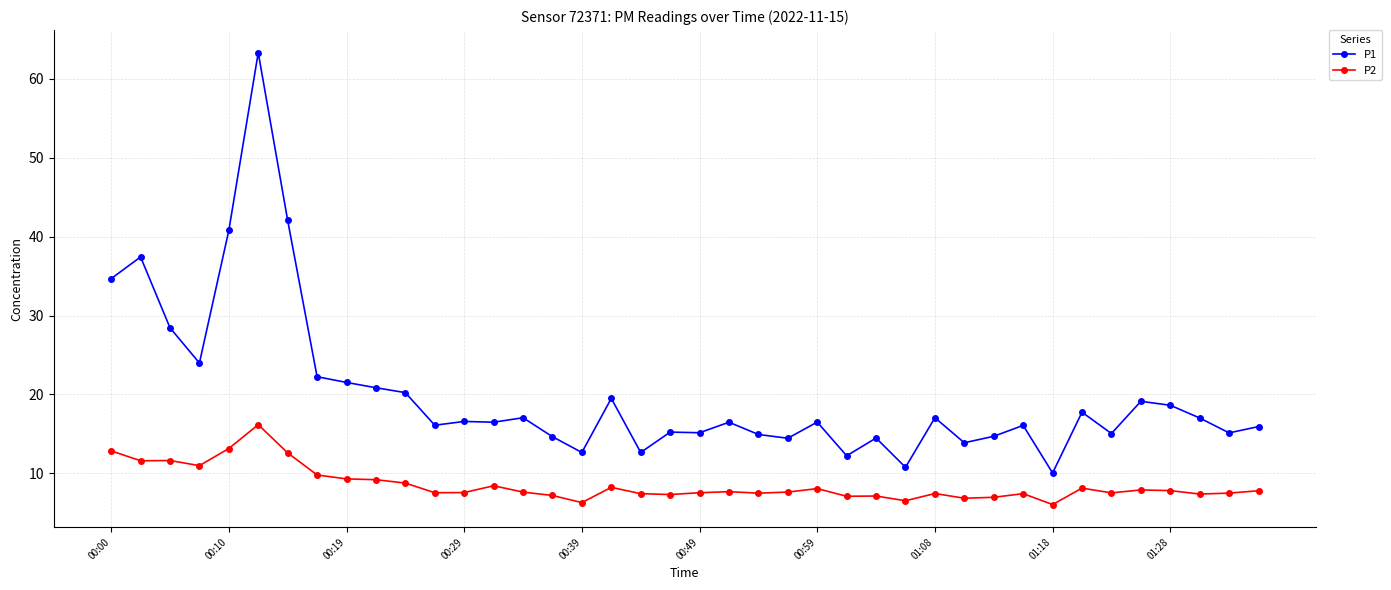

Which series has the widest spread of values?

P1